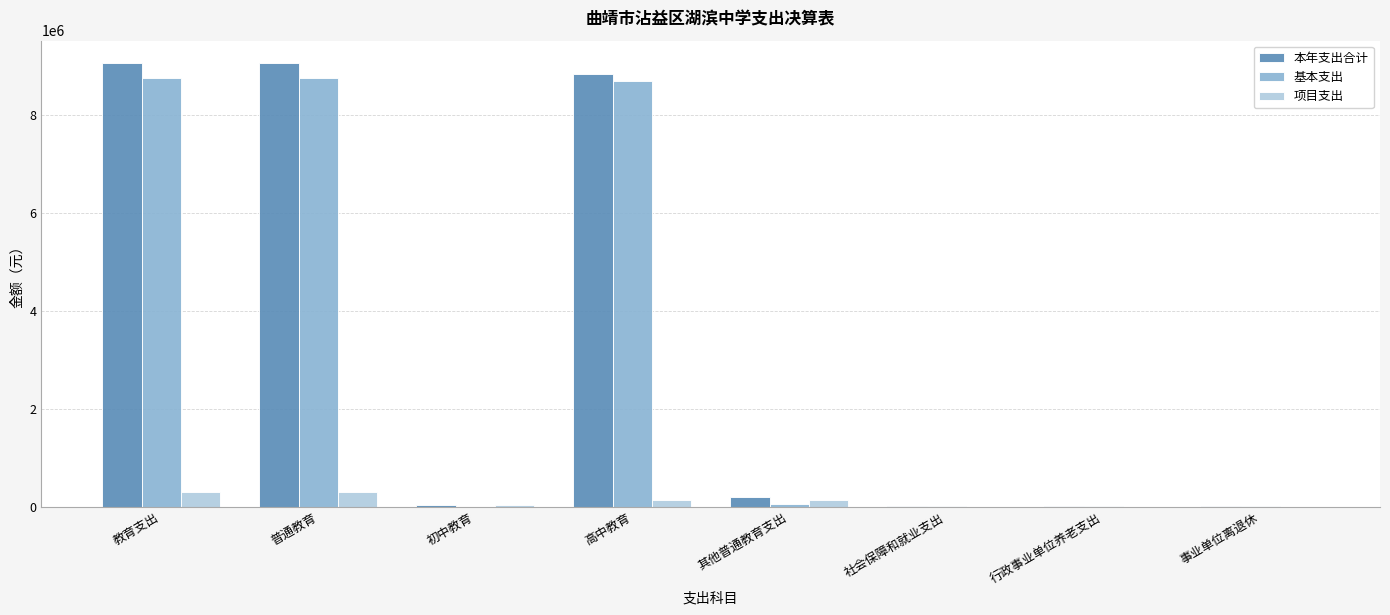

Is it true that 基本支出 equals 16679.3 at 行政事业单位养老支出?

True